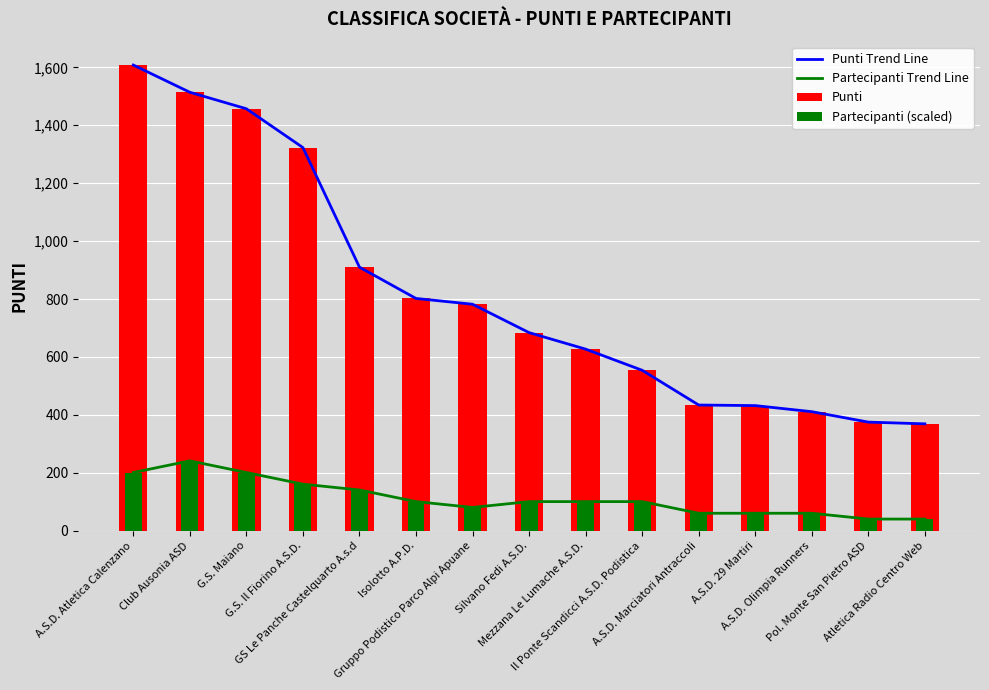

At which label is Partecipanti (scaled) closest to 140?

GS Le Panche Castelquarto A.s.d